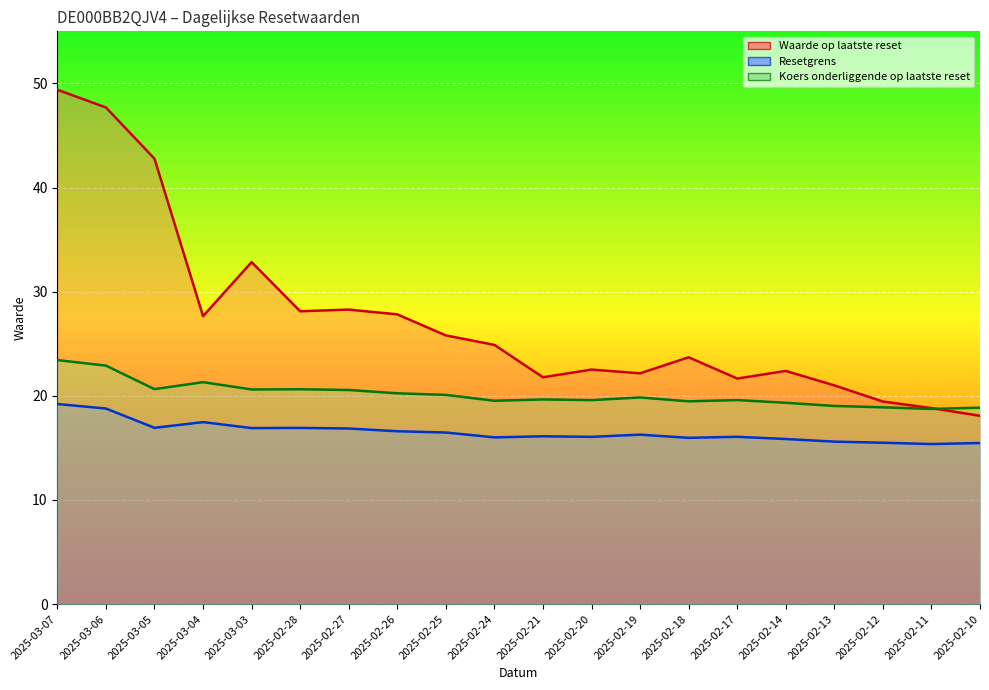

True or false: Koers onderliggende op laatste reset has more than 2 points higher than both neighbors.

True